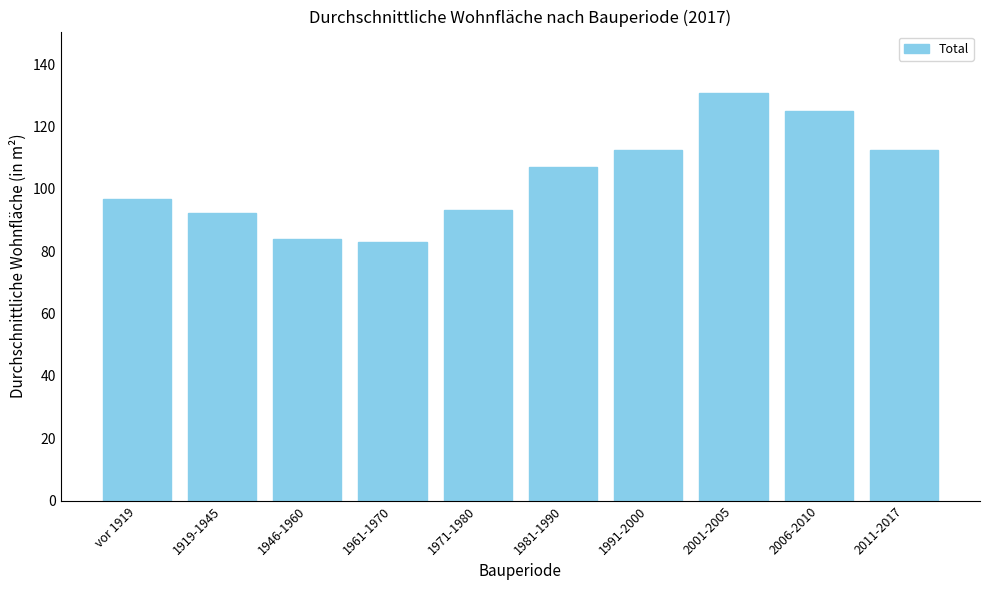

What is the minimum value shown in the chart?

83.1